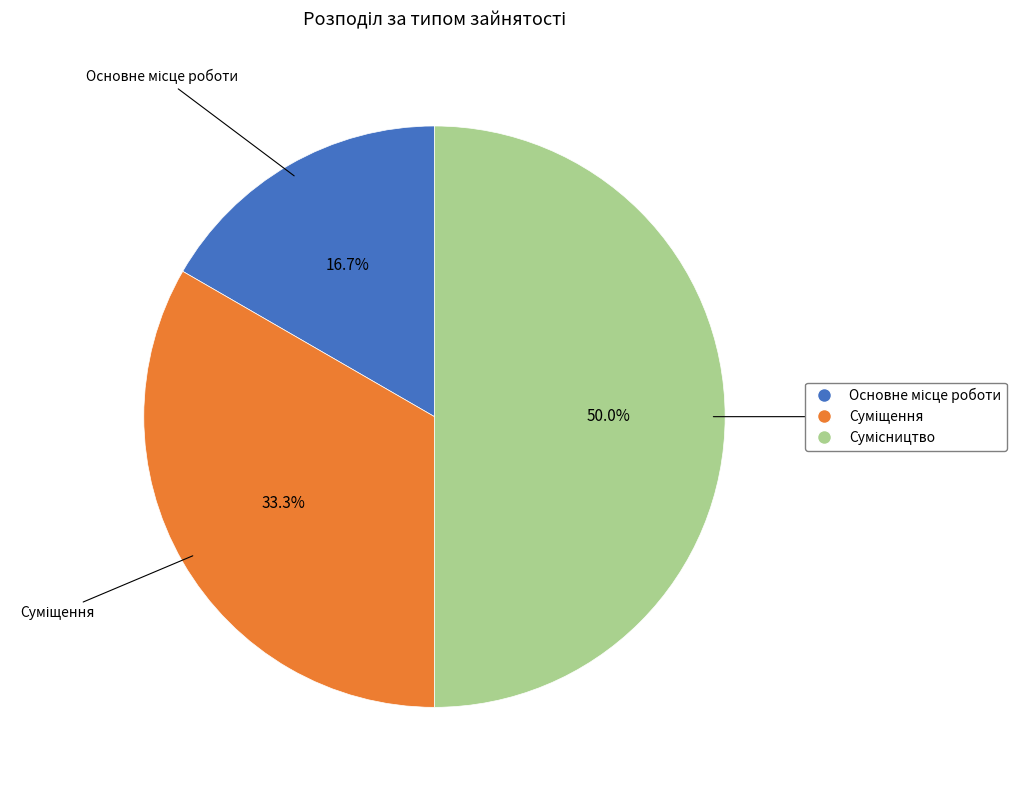

Between Суміщення and Основне місце роботи, which is larger?

Суміщення